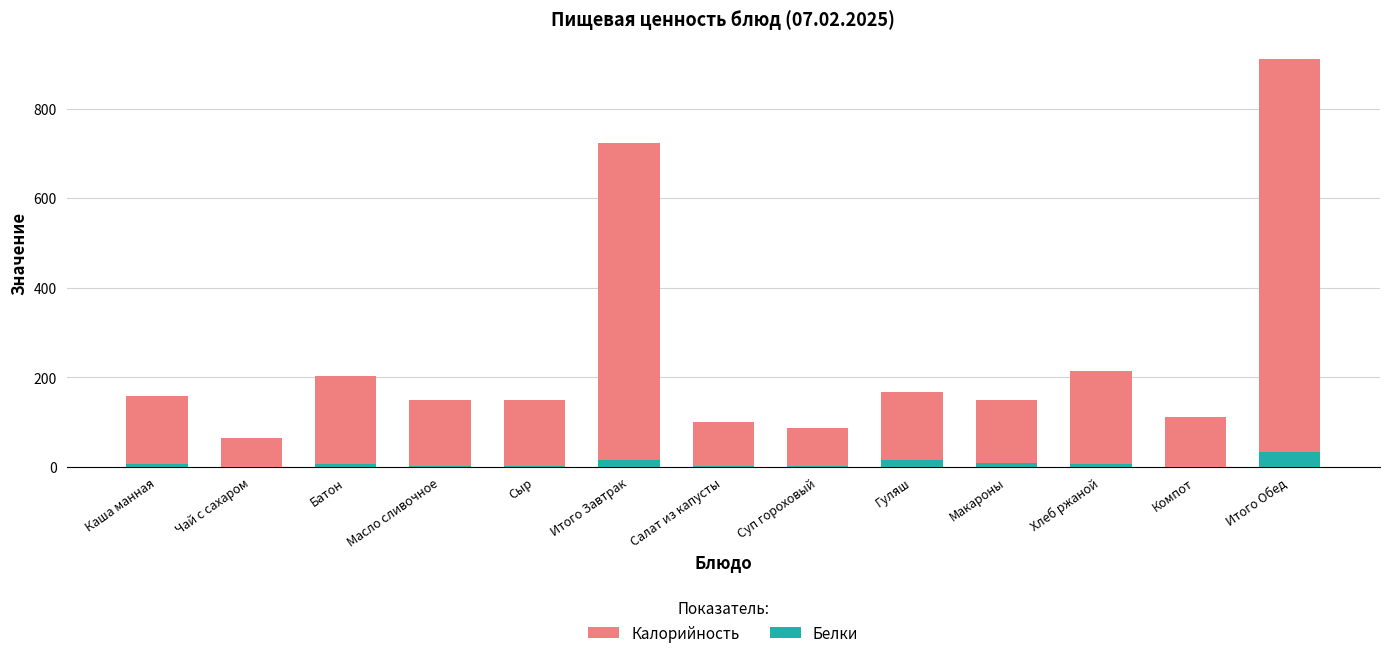

What is the sum of all Калорийность values?

3185